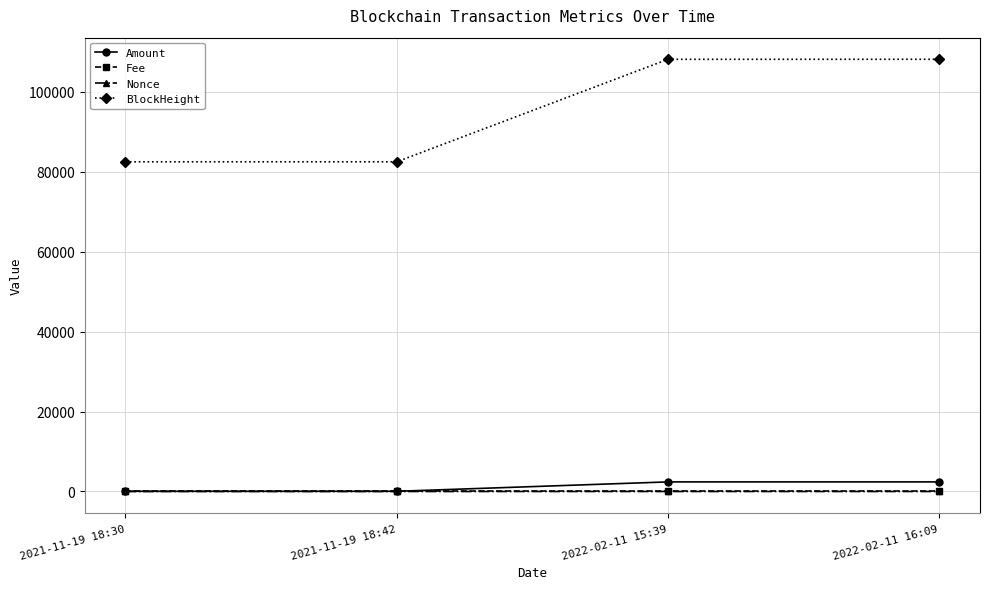

What is the value of the Nonce point at the 4th from the left?

1.0